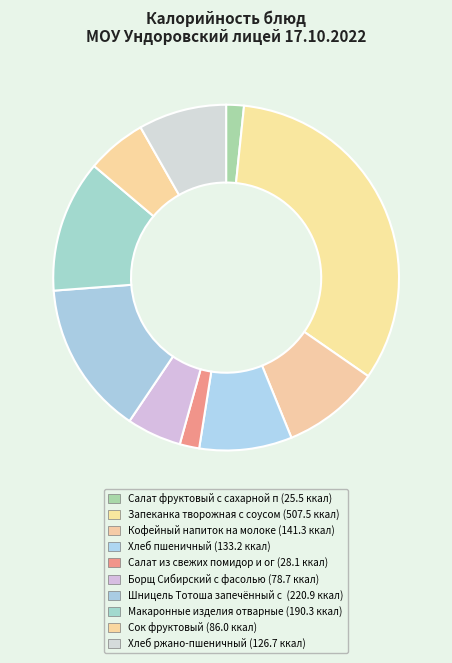

Rank the categories by value from lowest to highest.

Салат фруктовый с сахарной пудрой, Салат из свежих помидор и огурцов, Борщ Сибирский с фасолью, Сок фруктовый, Хлеб ржано-пшеничный, Хлеб пшеничный, Кофейный напиток на молоке, Макаронные изделия отварные, Шницель Тотоша запечённый с овощами, Запеканка творожная с соусом молочным